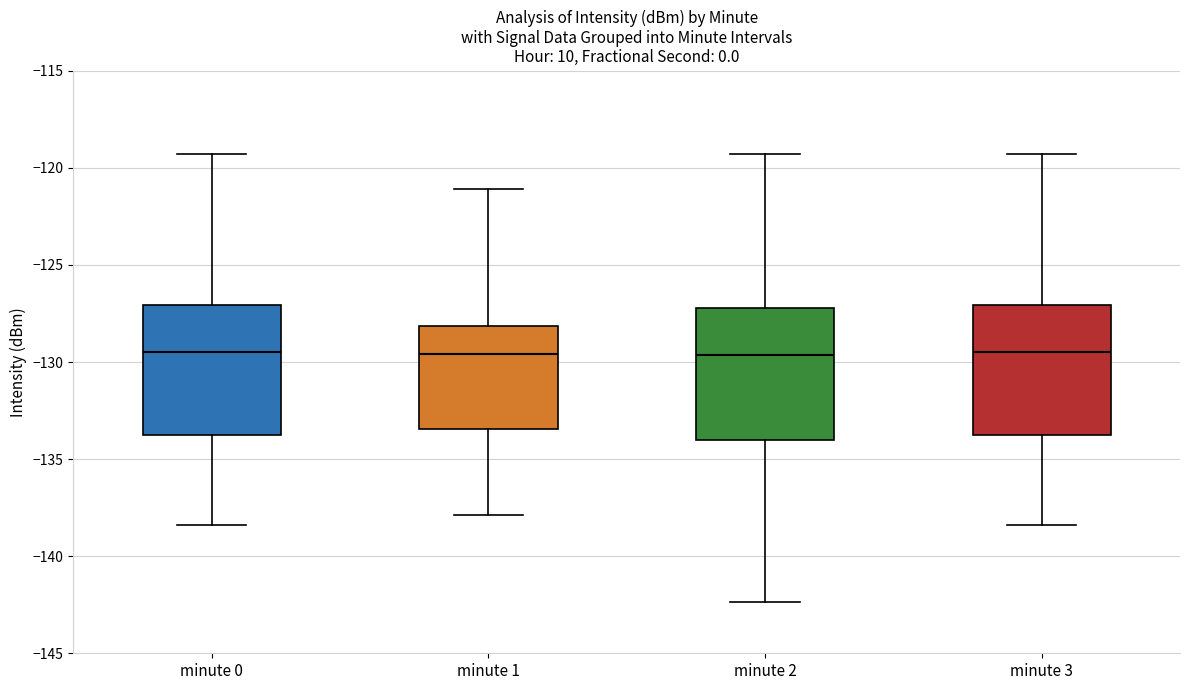

Reading left to right, transcribe this box plot: for each box, give where its median line is, the range the box spans, and where its two whiskers end, as read against the y-axis. The values are not printed on the chart, so give them approximately, as read against the axis.

minute 0: median -129.5, box -134.0 to -127.0, whiskers -138.5 to -119.5
minute 1: median -129.5, box -133.5 to -128.0, whiskers -138.0 to -121.0
minute 2: median -129.5, box -134.0 to -127.0, whiskers -142.5 to -119.5
minute 3: median -129.5, box -134.0 to -127.0, whiskers -138.5 to -119.5